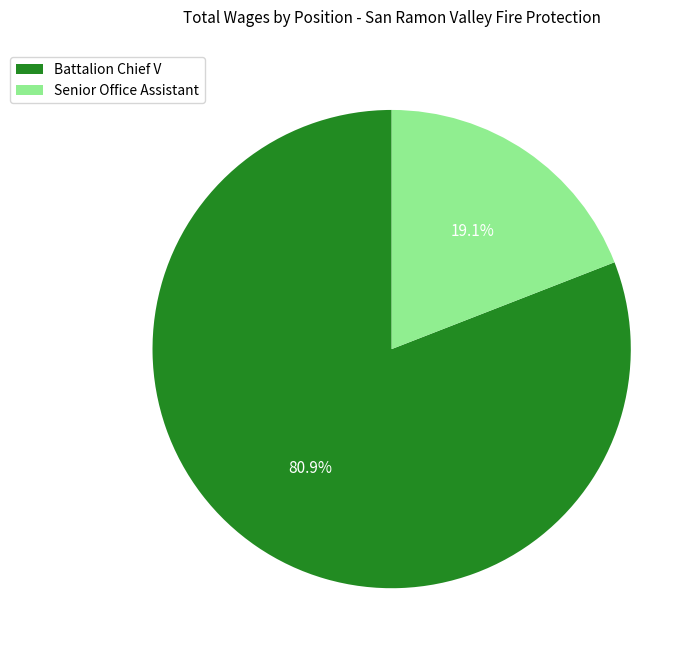

To the nearest percent, what is the difference between the largest and smallest slice percentages?

62%